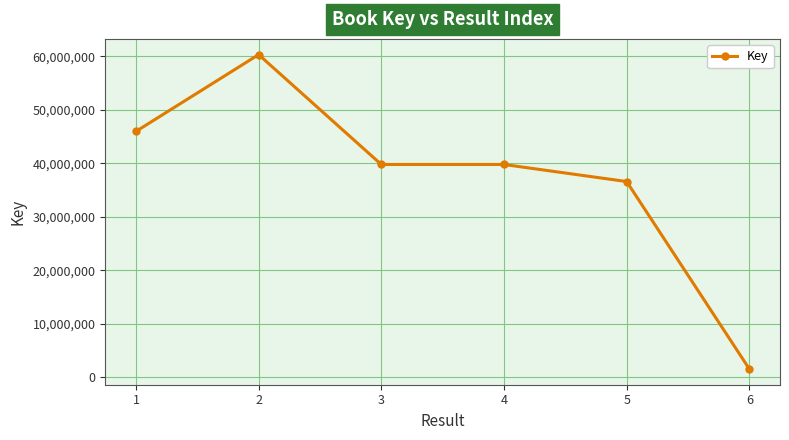

At which label does the data first exceed 39795474?

1